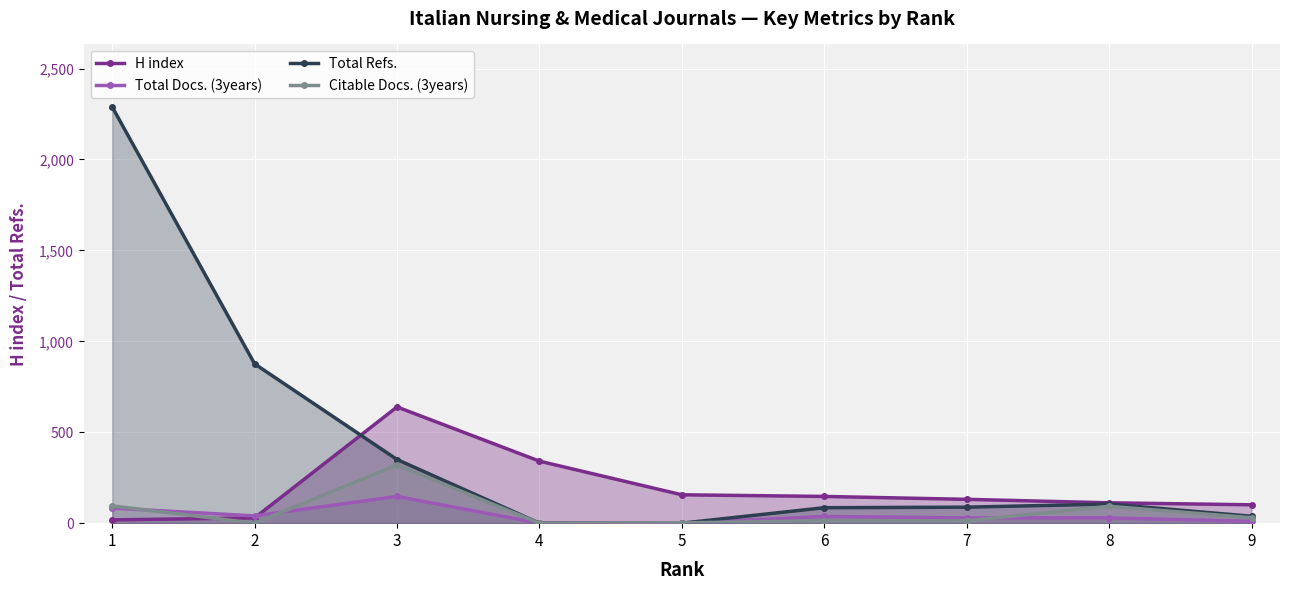

Is it true that Total Docs. (3years) equals 14 at 8?

False